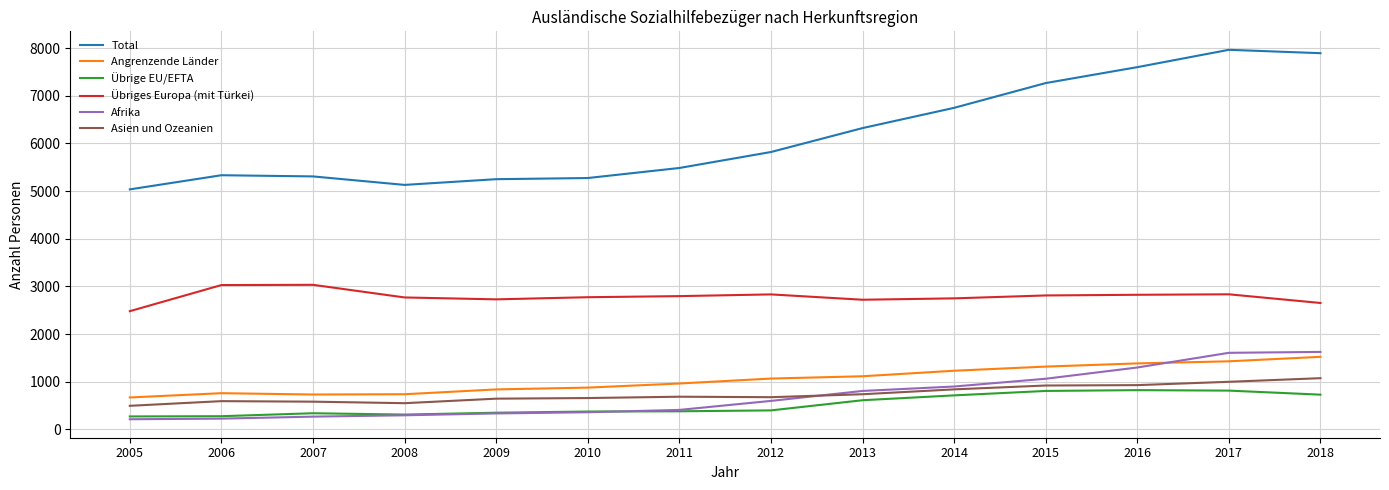

At which label is Übrige EU/EFTA closest to 546?

2013